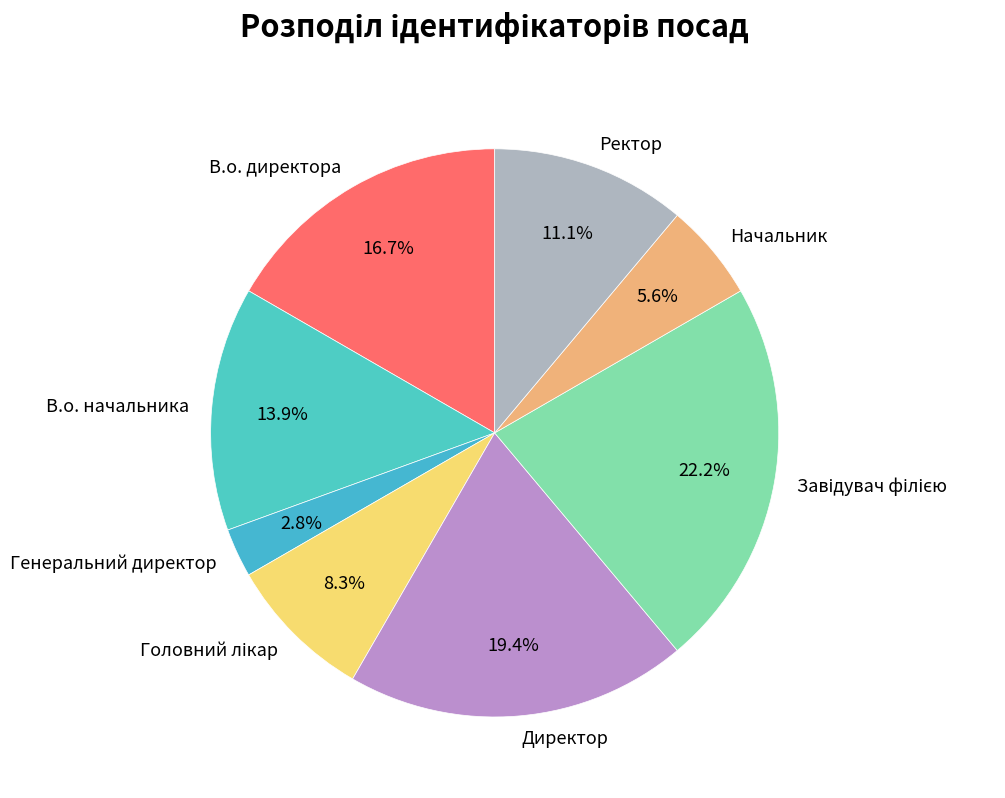

Which has a higher value, Генеральний директор or Ректор?

Ректор